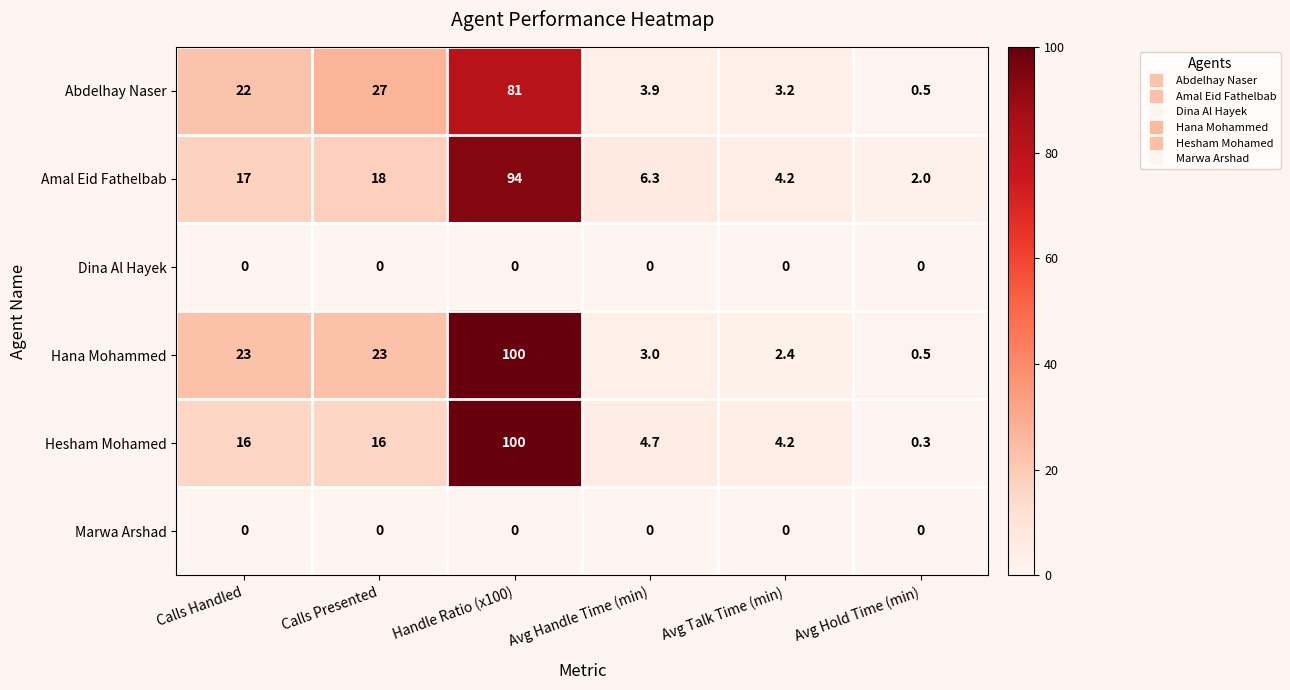

The value of Amal Eid Fathelbab at Avg Hold Time (min) is 2.7. True or false?

False